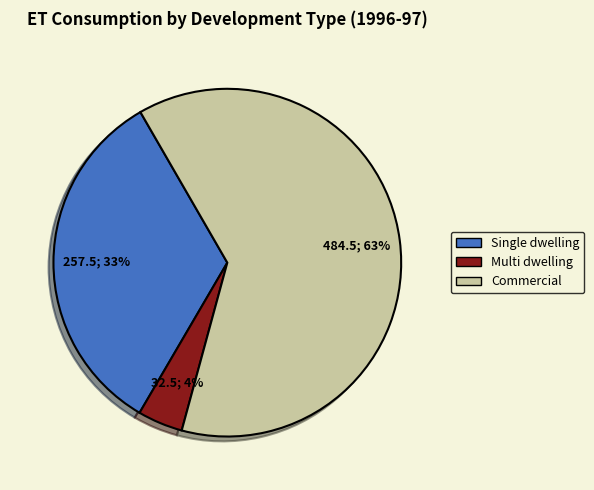

How many slices are in this pie chart?

3